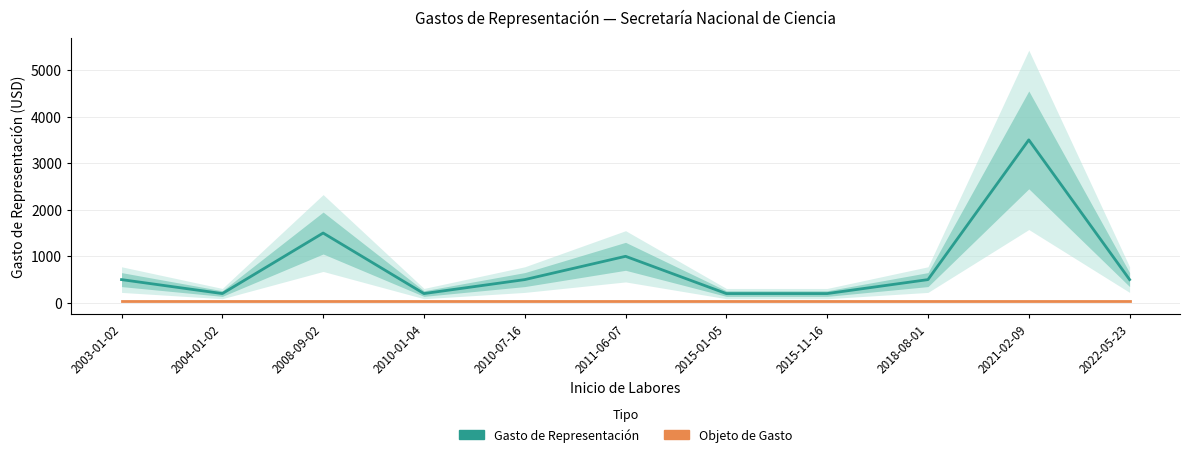

At 2022-05-23, list the series in order from smallest to largest.

Objeto de Gasto, Gasto de Representación